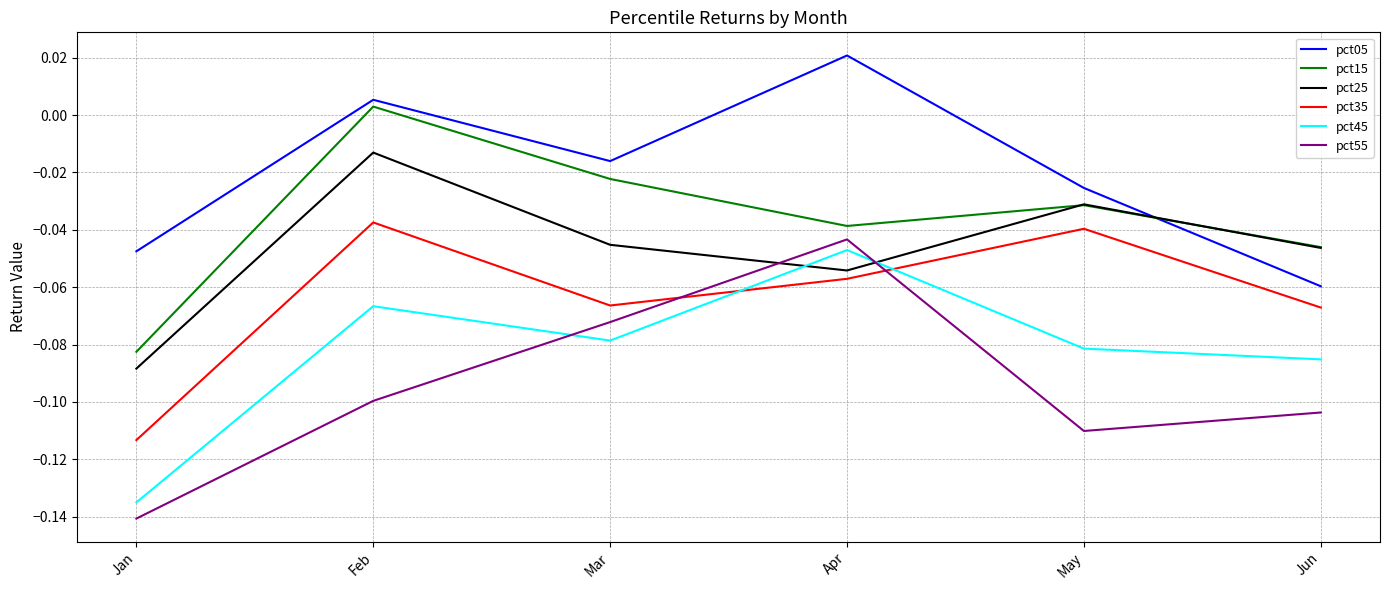

True or false: pct05 and pct45 cross at least once.

False